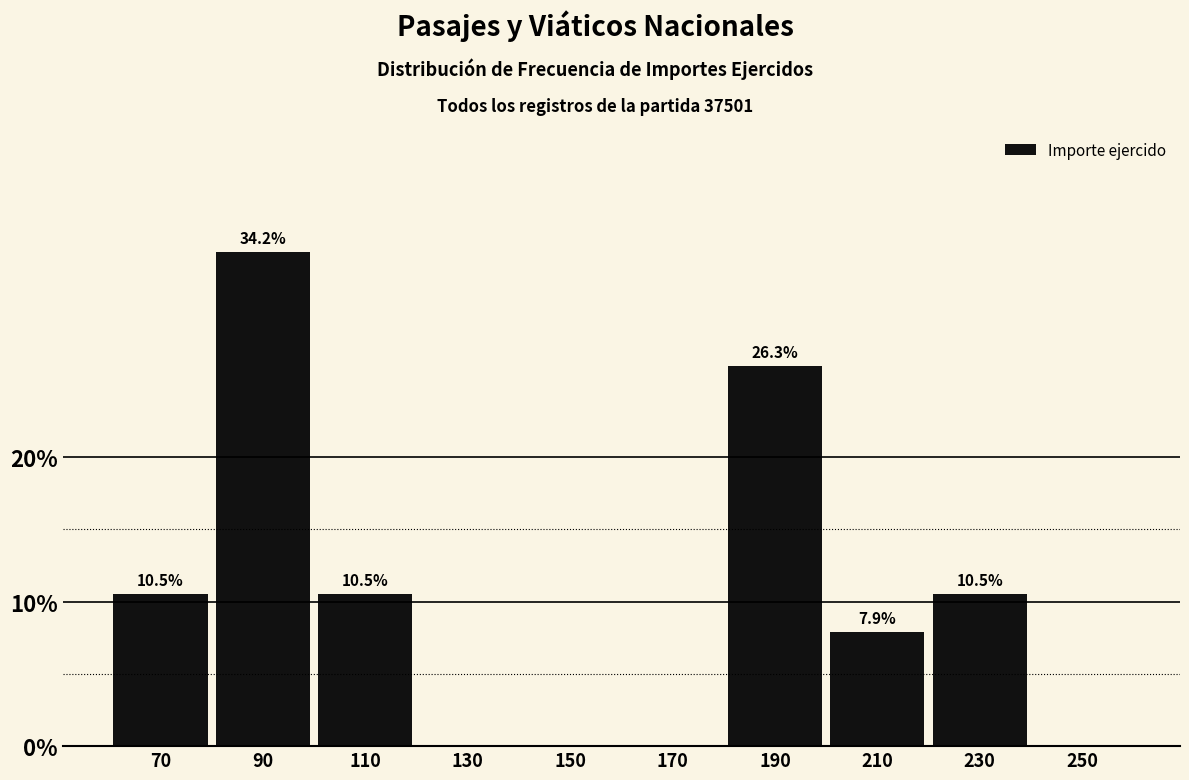

Reading left to right, extract all data points from this chart.

70=10.5	90=34.2	110=10.5	130=0.0	150=0.0	170=0.0	190=26.3	210=7.9	230=10.5	250=0.0